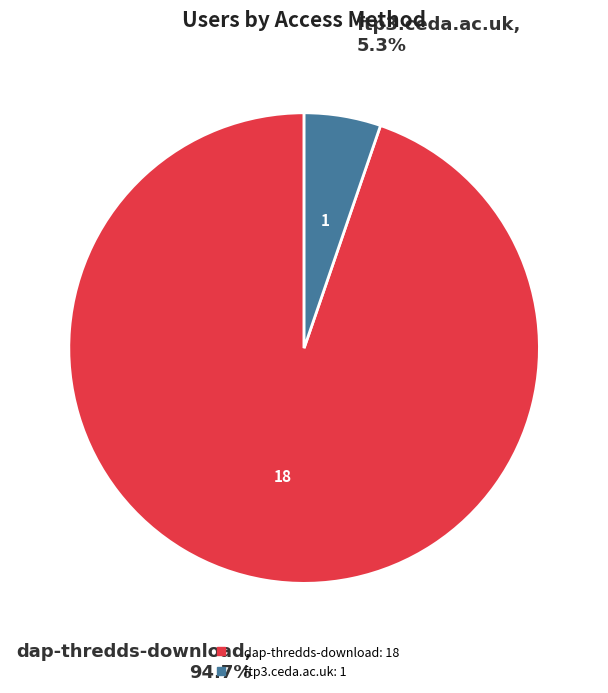

Which category has the biggest portion of the pie?

dap-thredds-download